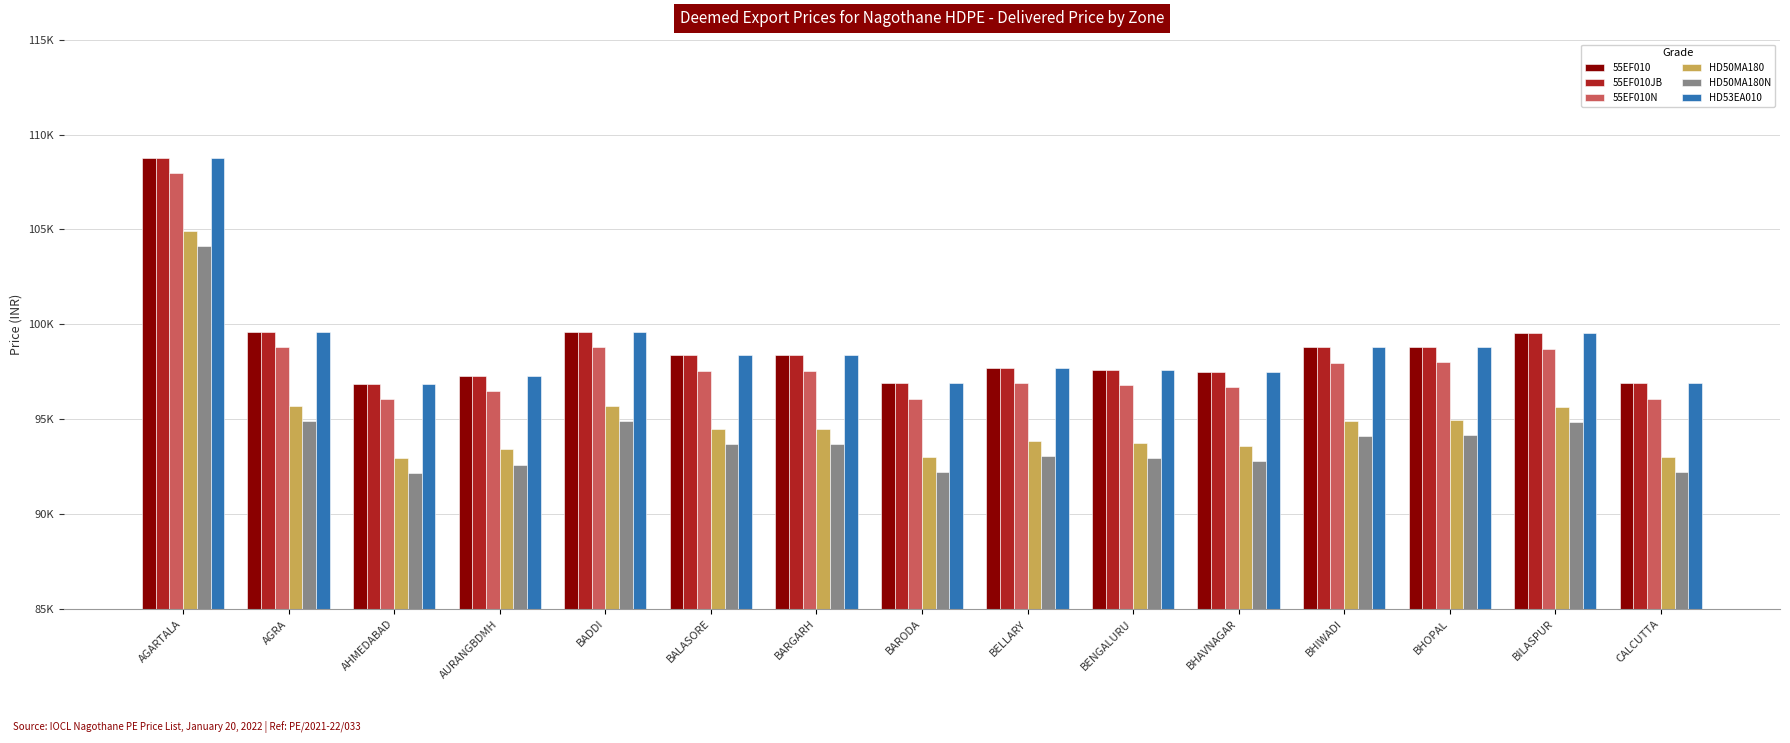

What is the value of the 55EF010 bar at the 1st from the left?

108792